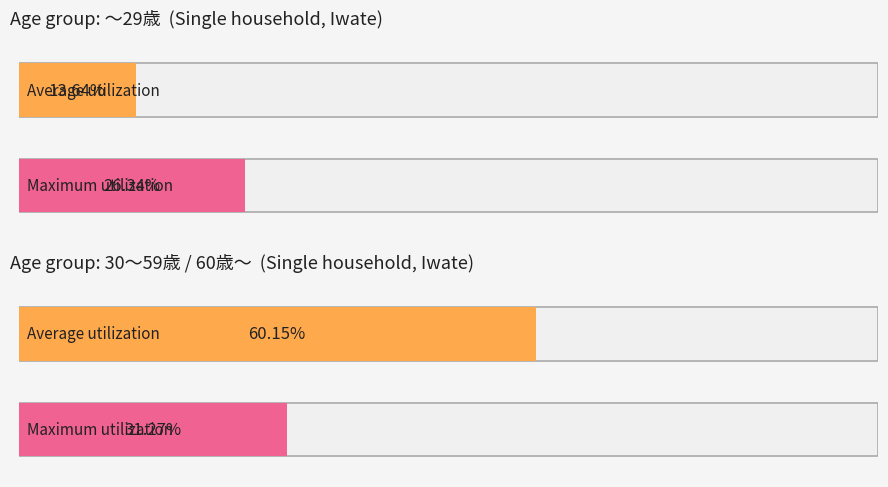

At how many categories does at least one series exceed 0?

4